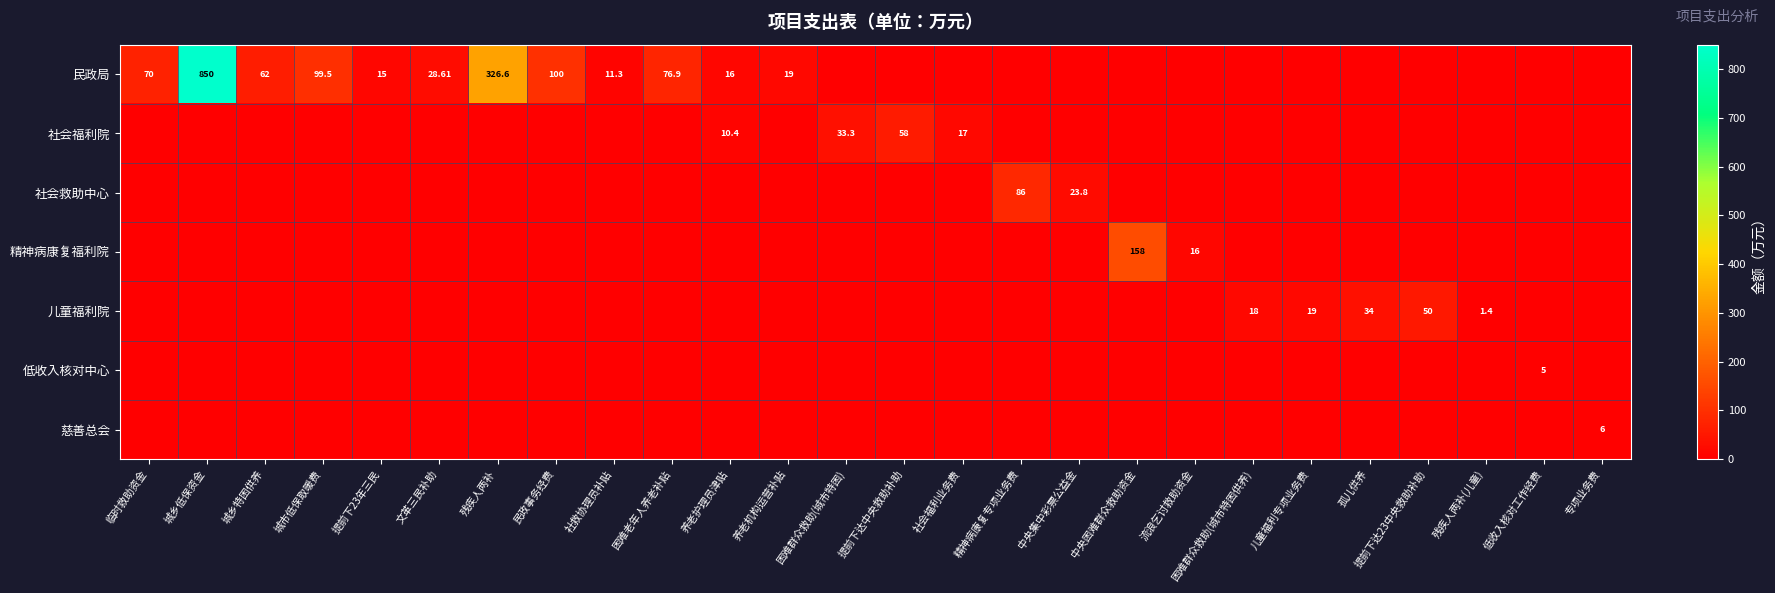

Between 孤儿供养 and 低收入核对工作经费, which series saw the biggest shift?

儿童福利院